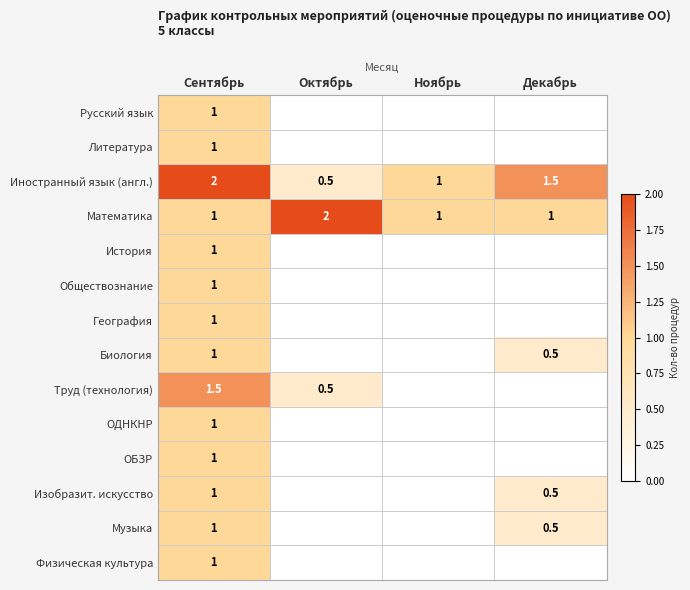

At how many categories does at least one series exceed 0?

4